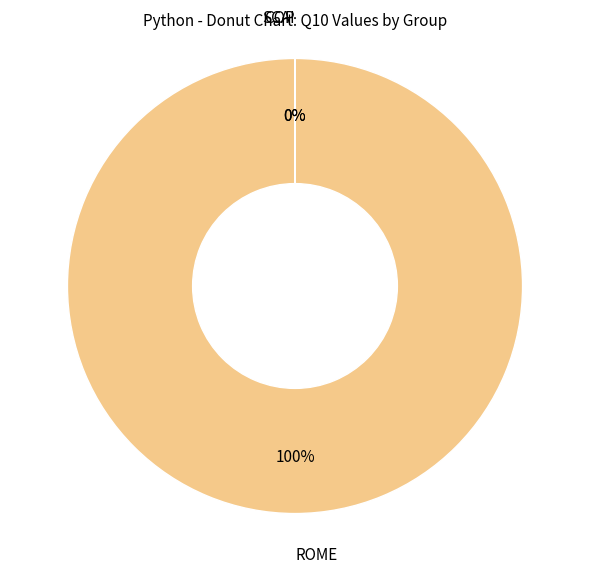

Which slice is the largest?

ROME